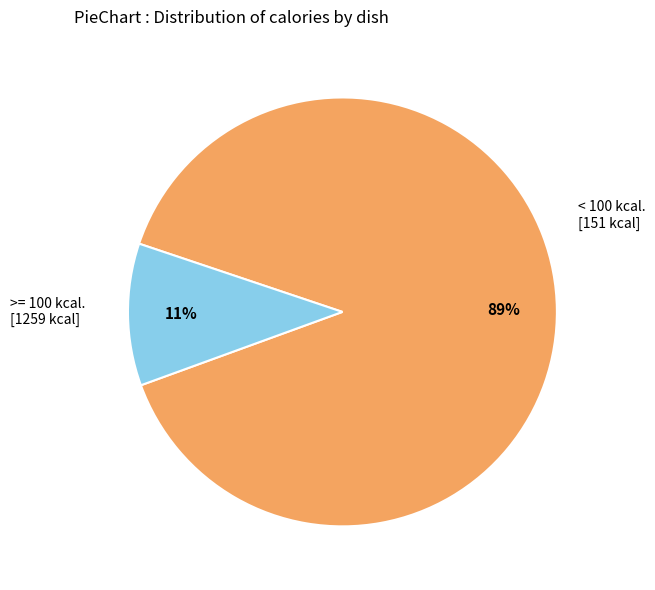

Does any single category account for the majority?

Yes